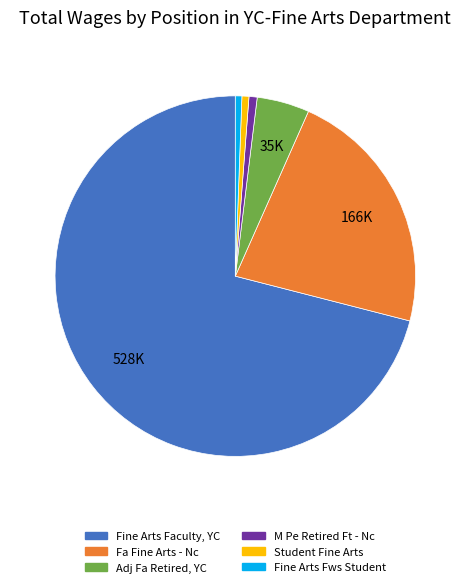

How many segments does this pie chart have?

6